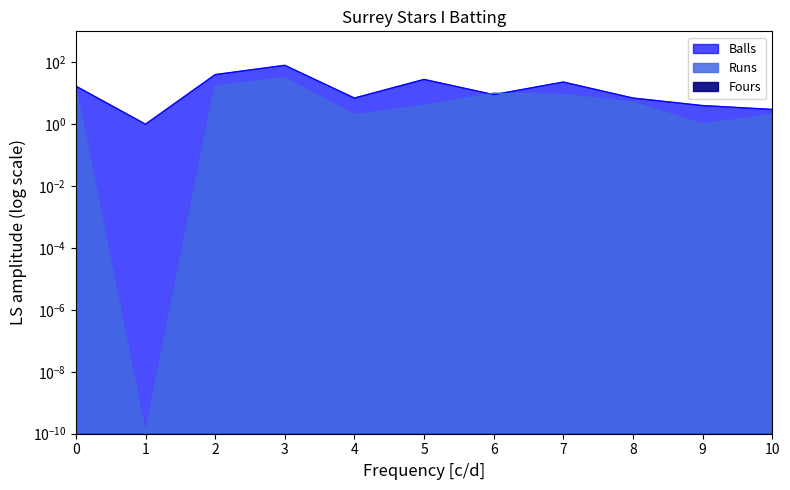

What is the maximum value for Balls?

80.0